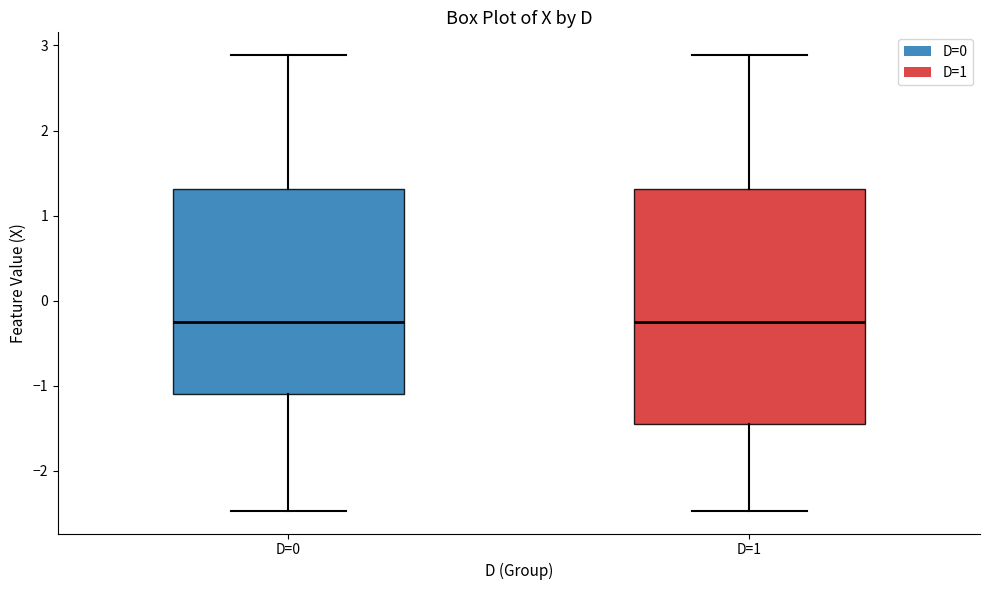

Reading left to right, read every box against the y-axis: the position of its median line, the range the box covers, and the ends of its whiskers. The values are not printed on the chart, so give them approximately, as read against the axis.

D=0: median -0.3, box -1.1 to 1.3, whiskers -2.5 to 2.9
D=1: median -0.3, box -1.5 to 1.3, whiskers -2.5 to 2.9